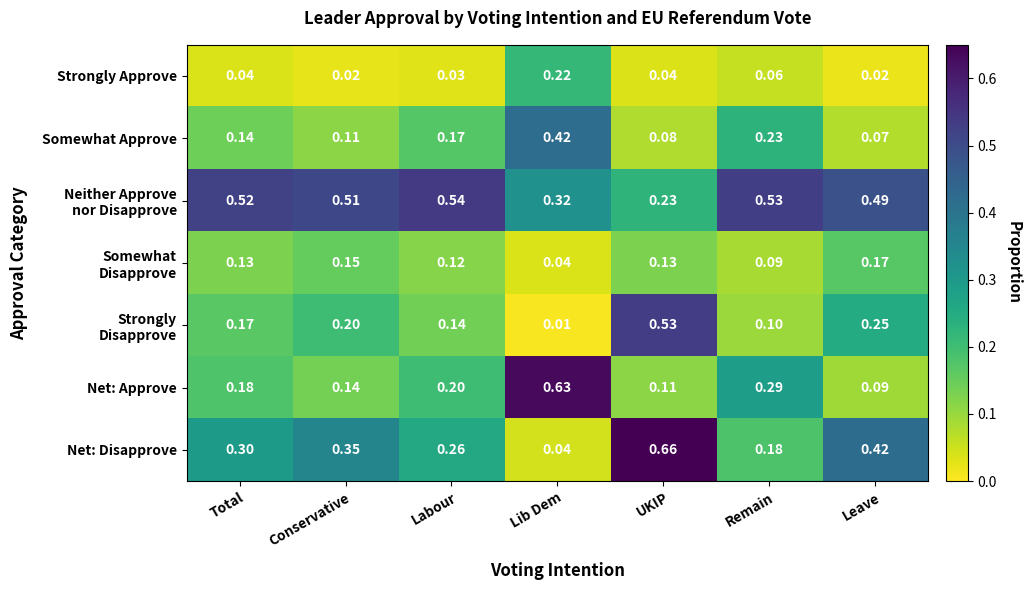

At which category does the chart reach its peak across all series?

UKIP